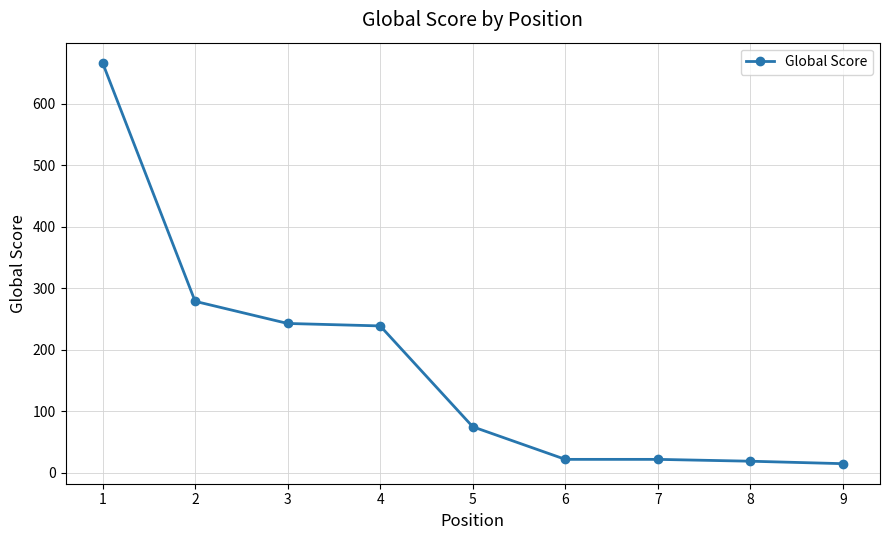

What is the value of the 5th point from the left?

75